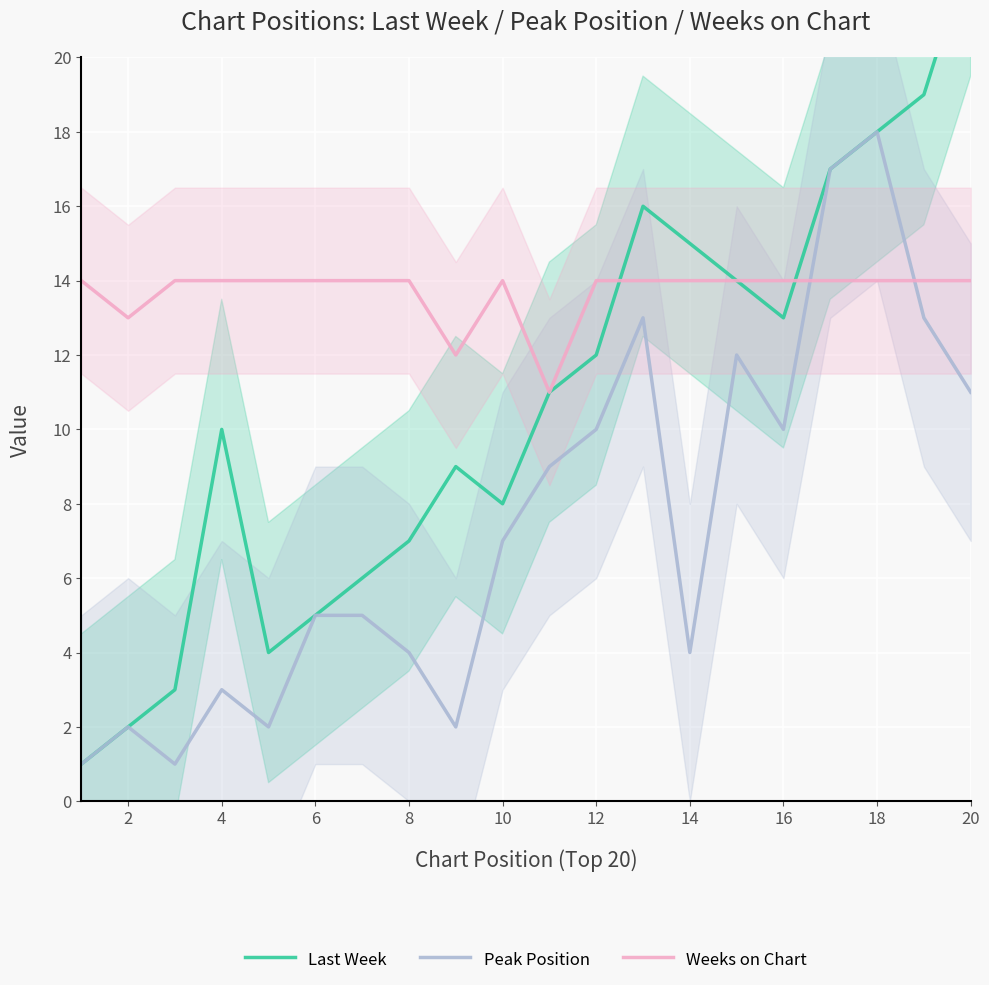

What is the highest value of the Weeks on Chart series?

14